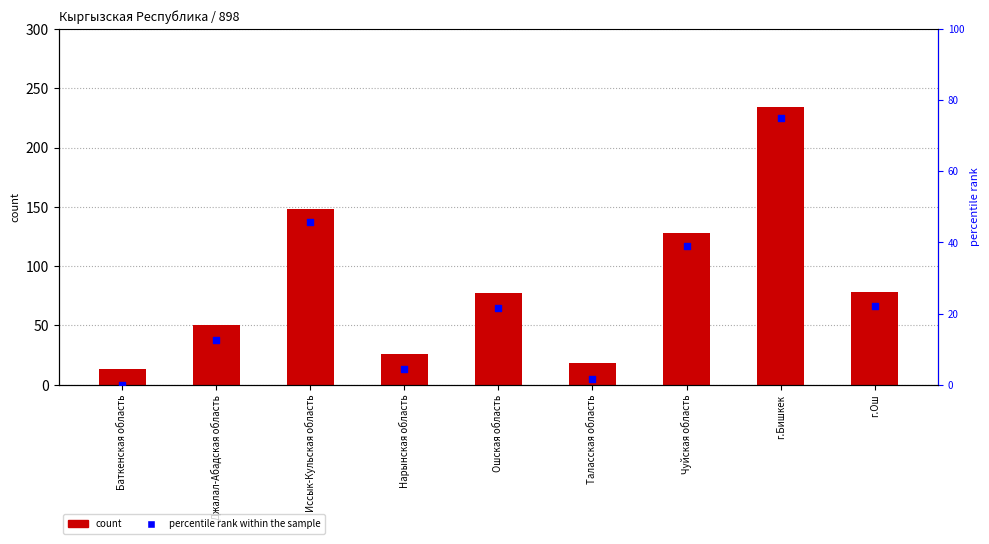

What are all the series names shown in the legend?

count, percentile rank within the sample